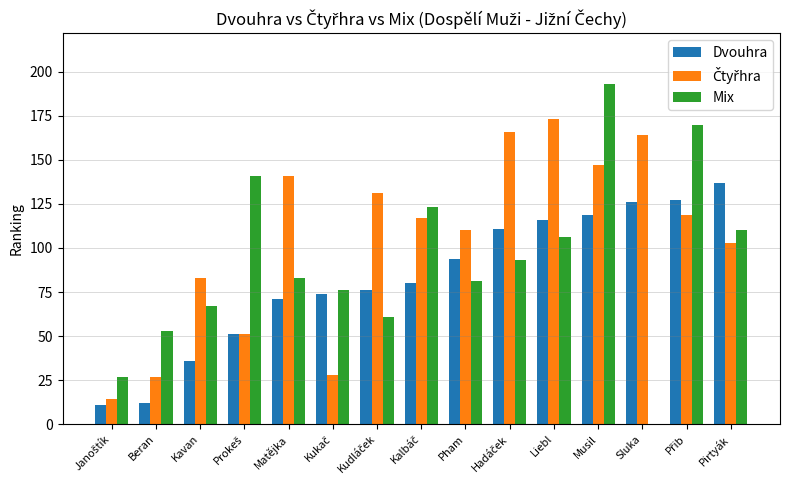

True or false: Mix has a value of 0 at Sluka.

True